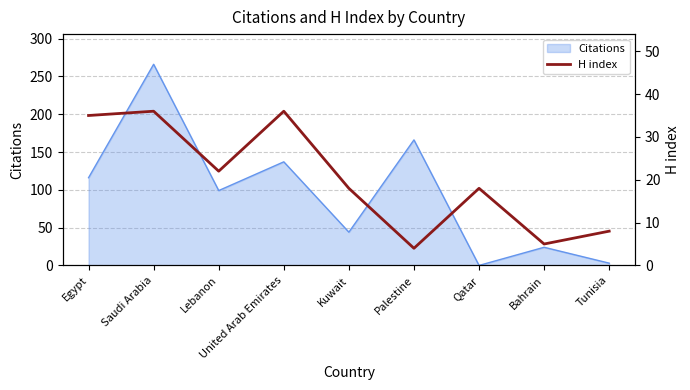

What is the change in value from Egypt to Tunisia?

-27